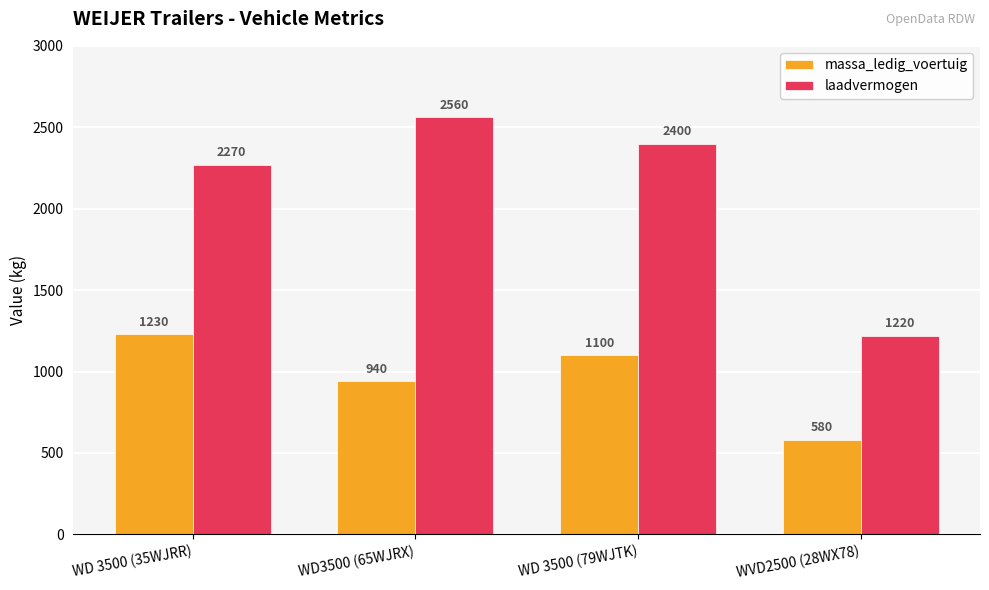

The massa_ledig_voertuig series shows 940 at WD3500 (65WJRX). True or false?

True